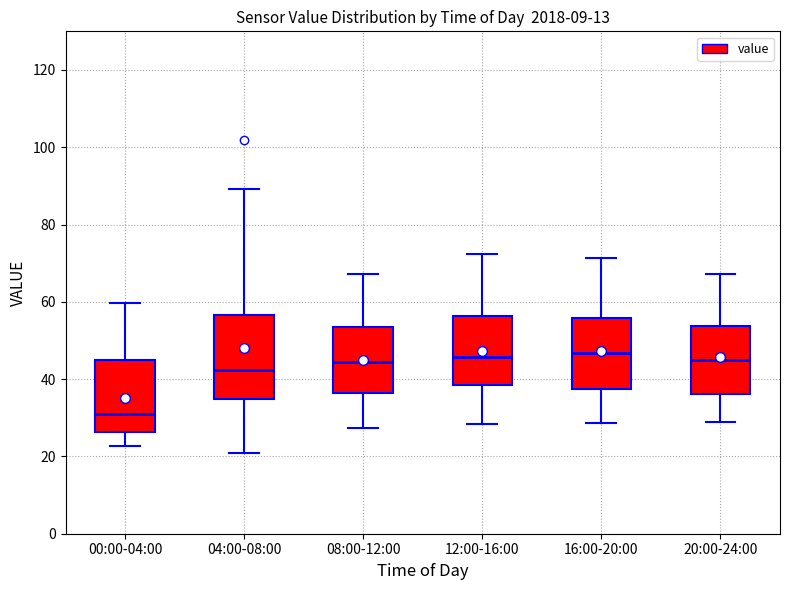

Which box is the tallest, from its lower edge to its upper edge?

04:00-08:00